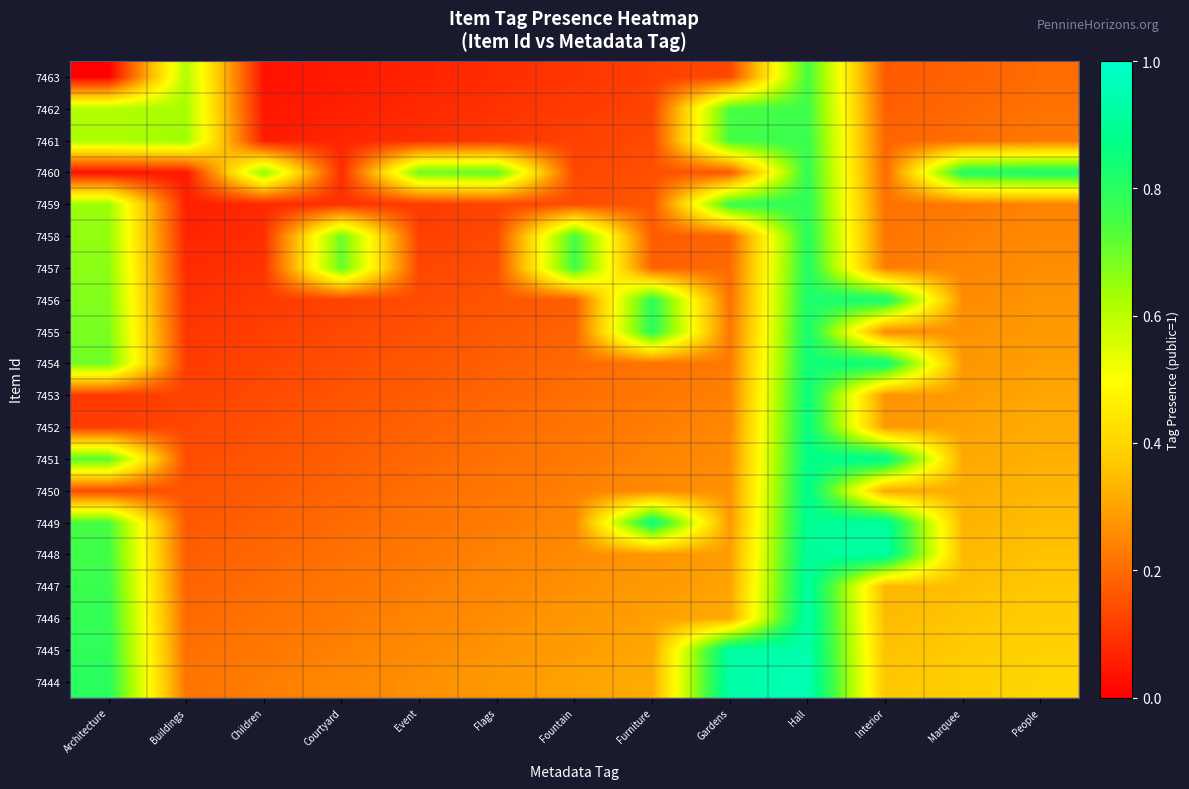

At Children, list the series in order from largest to smallest.

7460, 7444, 7445, 7446, 7447, 7448, 7449, 7450, 7451, 7452, 7453, 7454, 7455, 7456, 7457, 7458, 7459, 7461, 7462, 7463